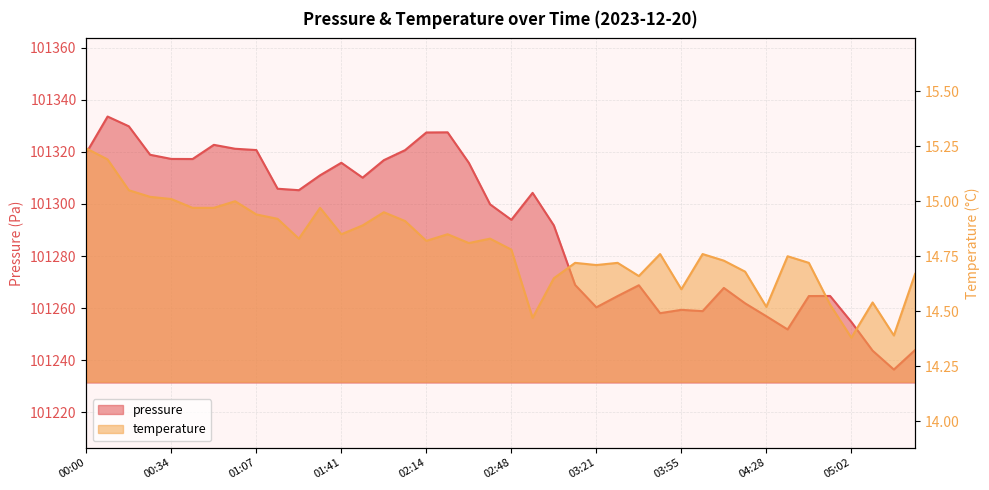

What is the highest value of the temperature series?

15.2